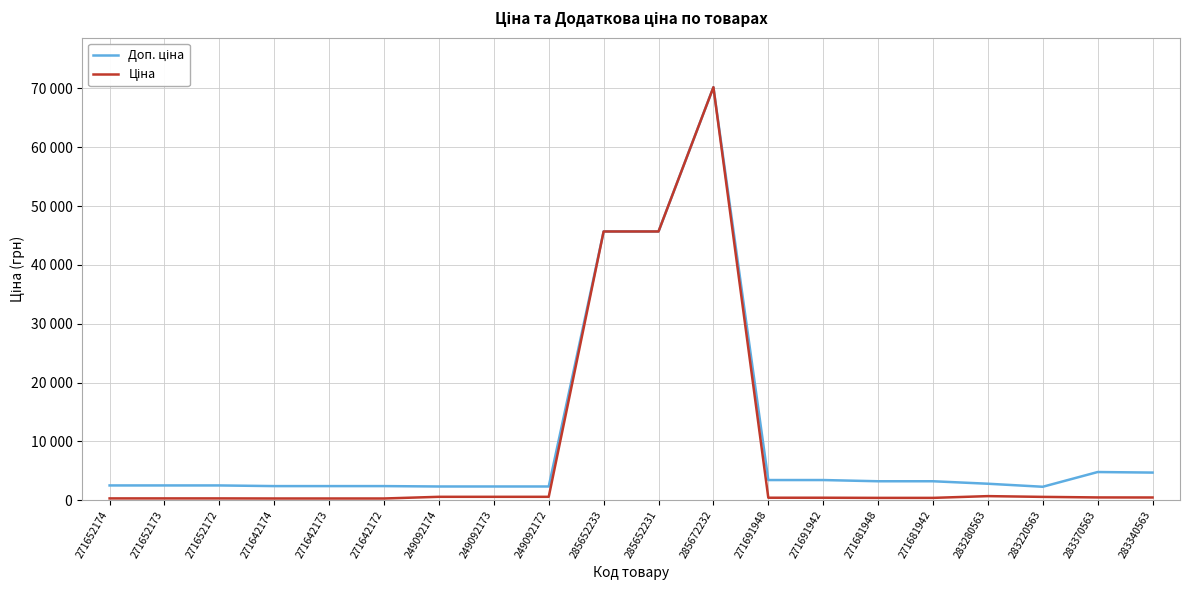

Reading left to right, list all the values displayed in this chart.

Доп. ціна: 2517.5	2517.5	2517.5	2405.2	2405.2	2405.2	2339.7	2339.7	2339.7	45672.6	45672.6	70181.6	3434.6	3434.6	3228.8	3228.8	2807.6	2292.9	4796.4	4702.8
Ціна: 314.7	314.7	314.7	300.6	300.6	300.6	584.9	584.9	584.9	45672.6	45672.6	70181.6	429.3	429.3	403.6	403.6	701.9	573.2	479.6	470.3